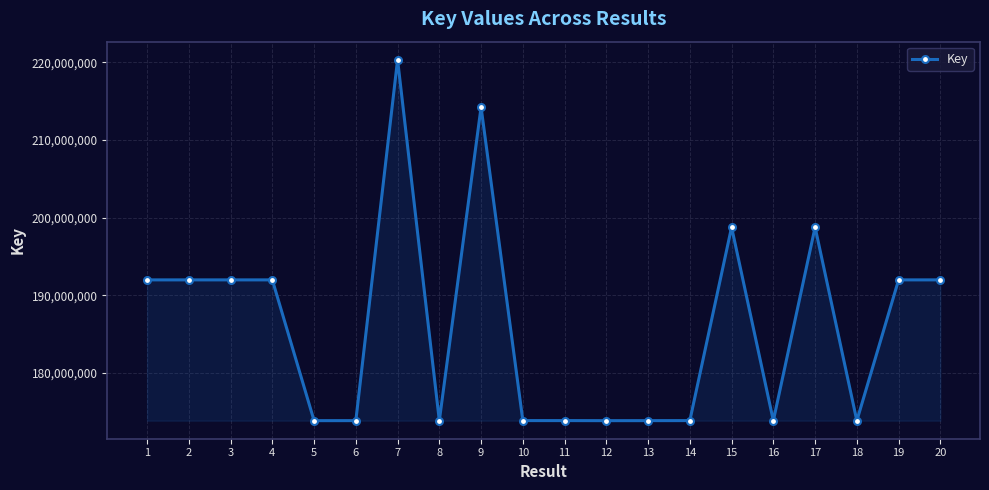

What is the value of the 16th point from the left?

173875753